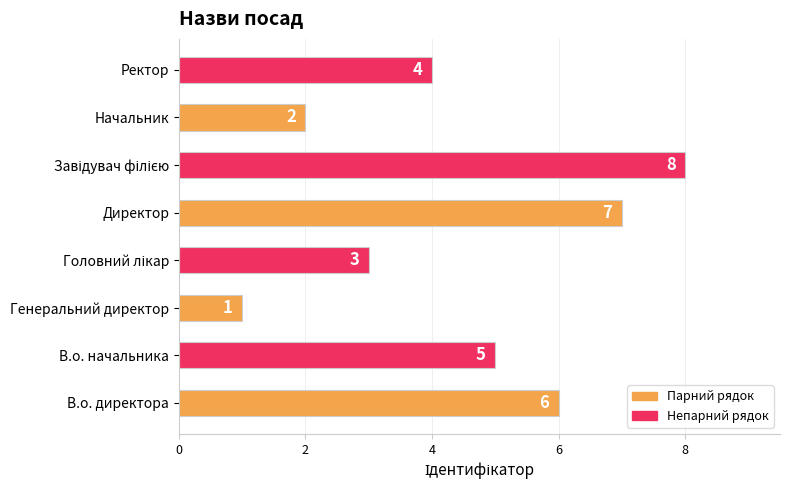

What is the difference between the maximum and second lowest values?

6